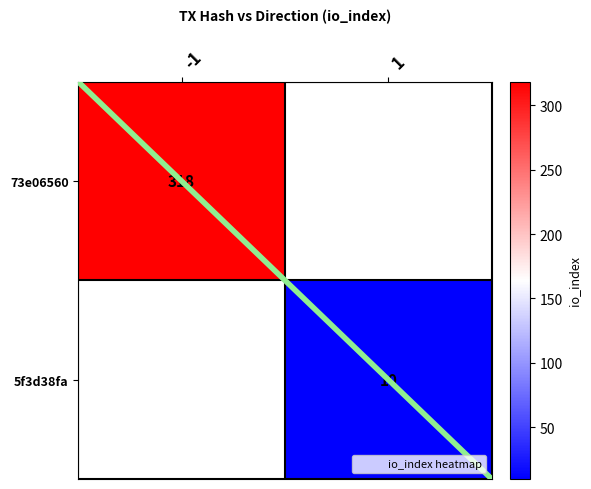

Read the 5f3d38fa value at 1.

10.0